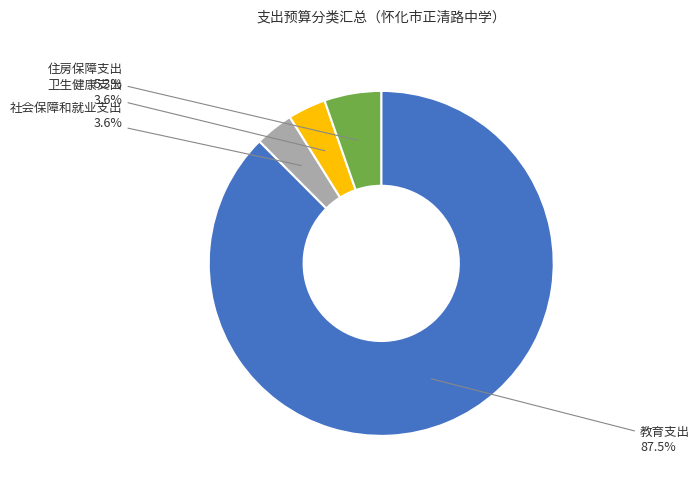

To the nearest percent, what is the combined percentage of 住房保障支出 and 卫生健康支出?

9%